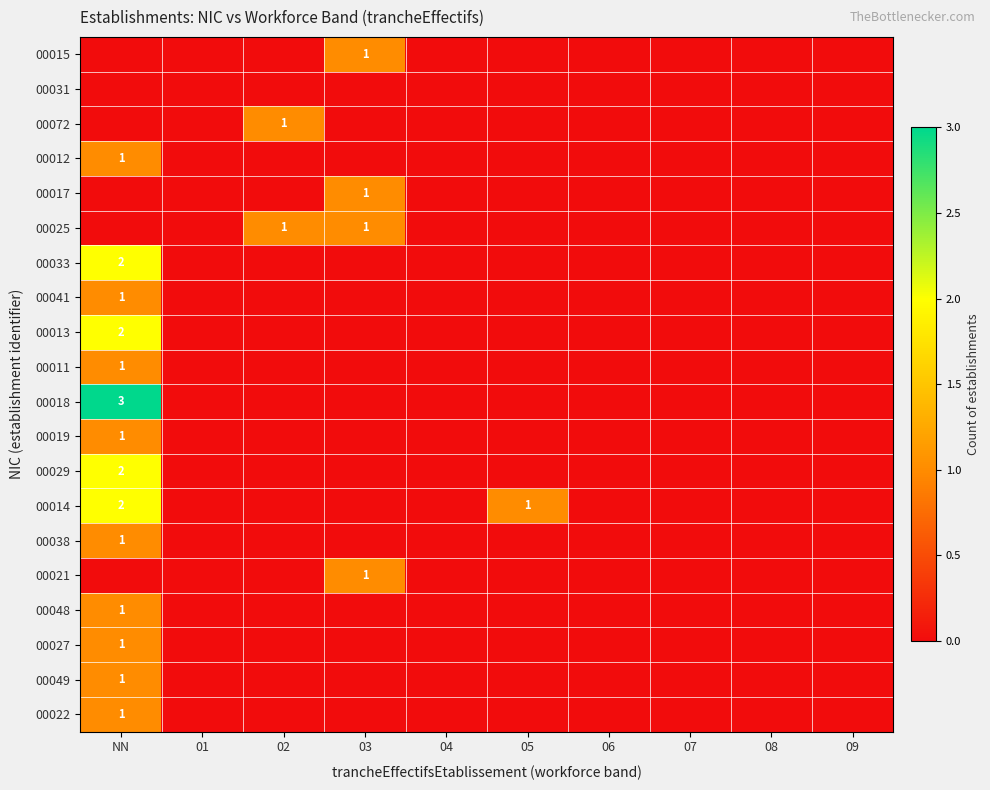

Rank the series by their maximum value, from lowest to highest.

00031, 00015, 00072, 00012, 00017, 00025, 00041, 00011, 00019, 00038, 00021, 00048, 00027, 00049, 00022, 00033, 00013, 00029, 00014, 00018